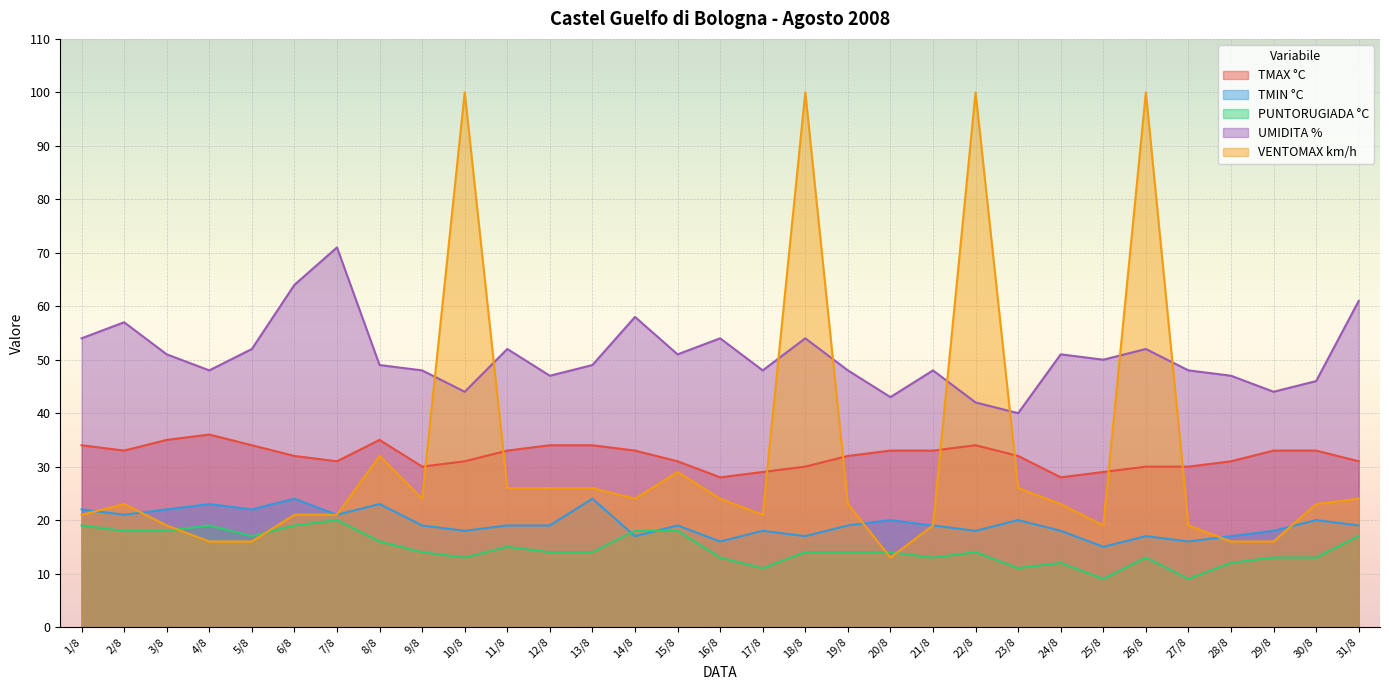

What is the label of the 18th point from the left?

18/8